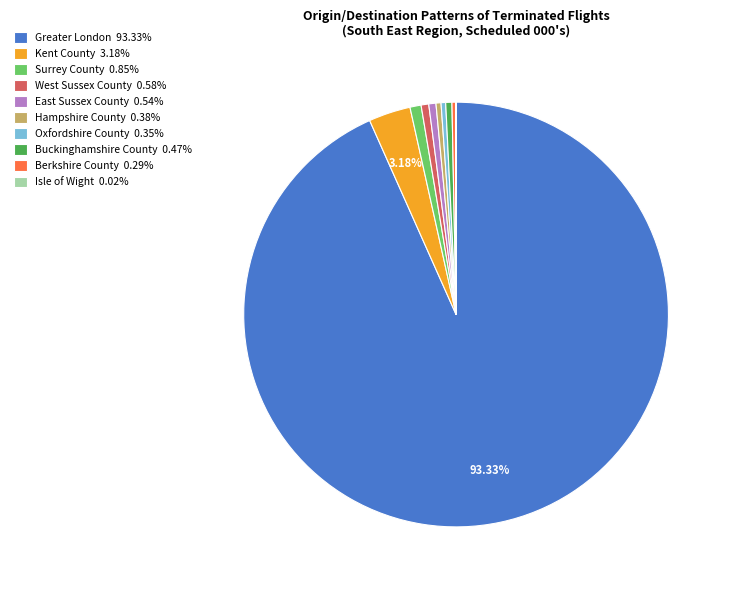

Does any single category account for the majority?

Yes